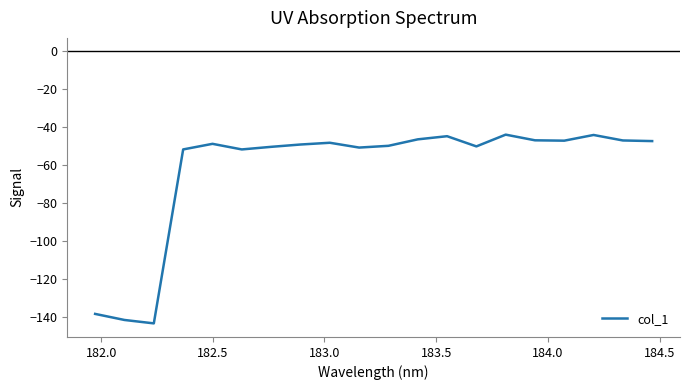

What is the greatest value displayed?

-43.8